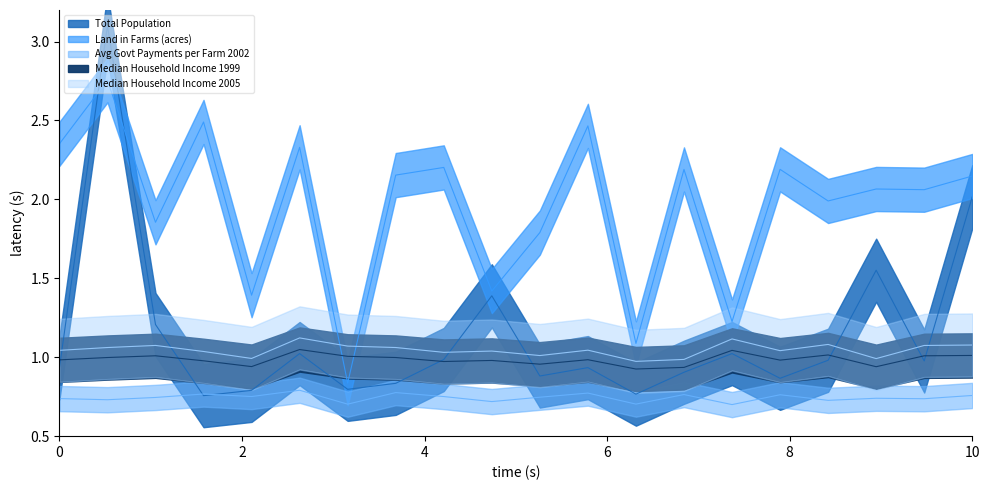

What is the average value of the Total Population series?

1.1